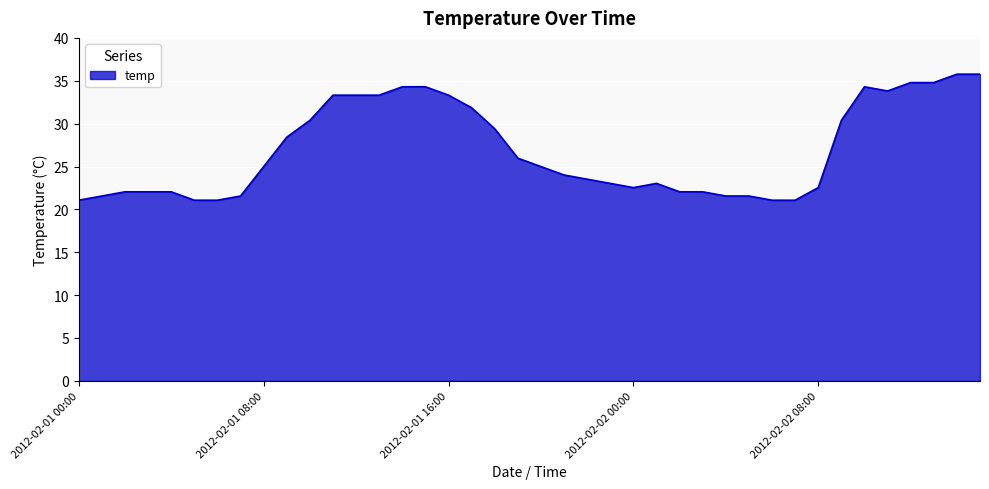

What is the difference between the maximum and minimum values?

14.7